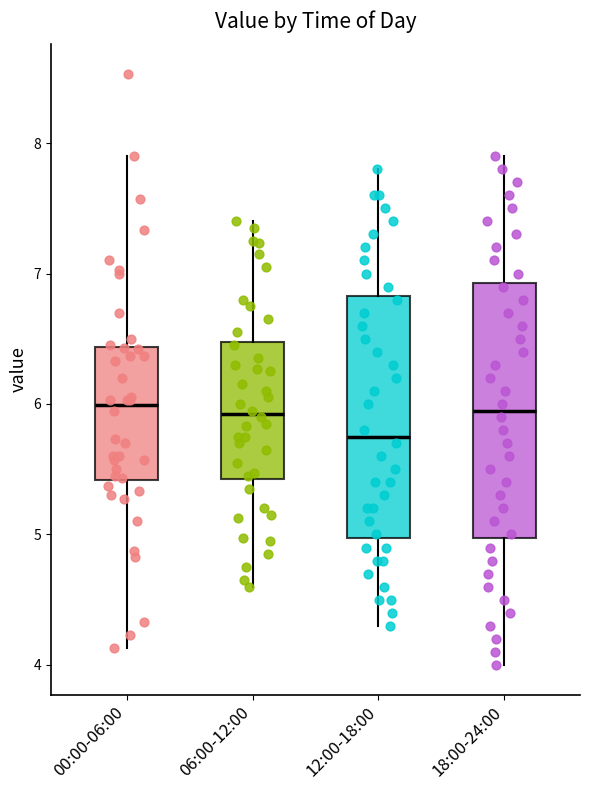

Reading left to right, read every box against the y-axis: the position of its median line, the range the box covers, and the ends of its whiskers. The values are not printed on the chart, so give them approximately, as read against the axis.

00:00-06:00: median 6.0, box 5.4 to 6.4, whiskers 4.1 to 7.9
06:00-12:00: median 5.9, box 5.4 to 6.5, whiskers 4.6 to 7.4
12:00-18:00: median 5.8, box 5.0 to 6.8, whiskers 4.3 to 7.8
18:00-24:00: median 6.0, box 5.0 to 6.9, whiskers 4.0 to 7.9